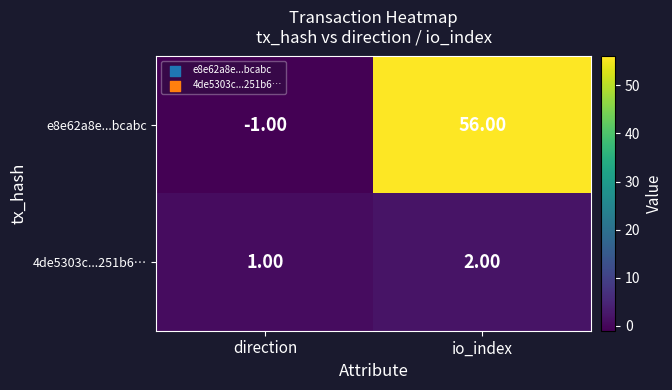

What is the difference between the highest and lowest values at io_index?

54